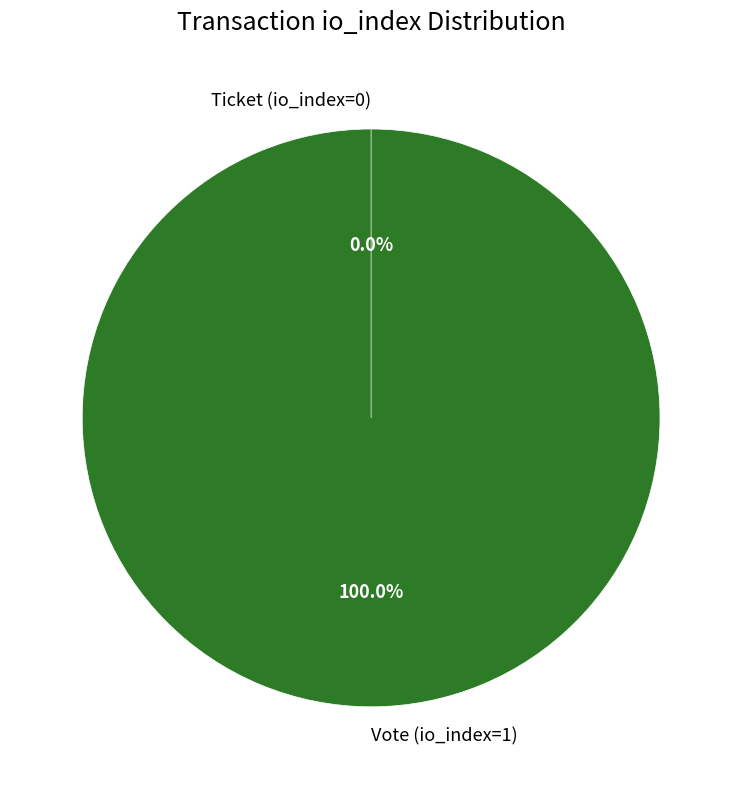

To the nearest percent, what percentage of the pie is Vote (io_index=1)?

100%